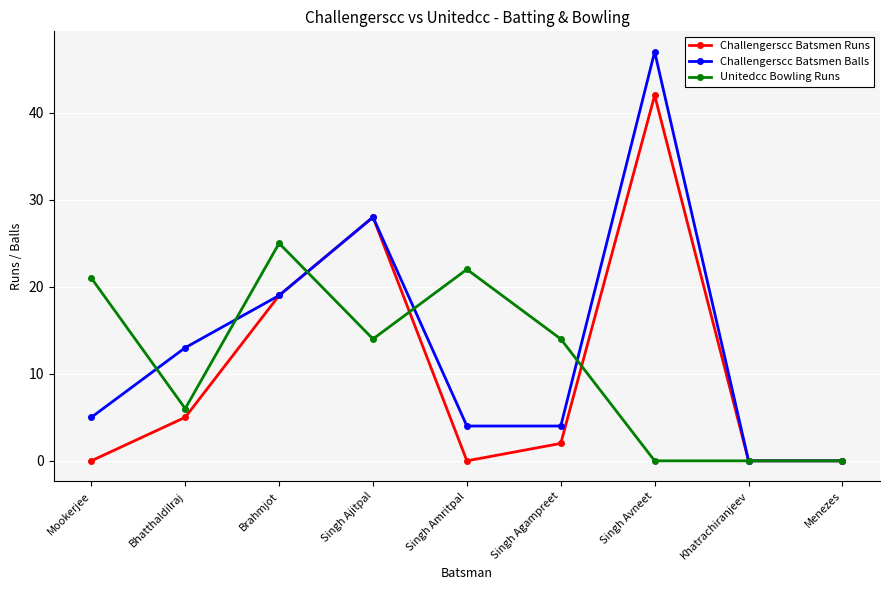

What are all the series names shown in the legend?

Challengerscc Batsmen Runs, Challengerscc Batsmen Balls, Unitedcc Bowling Runs